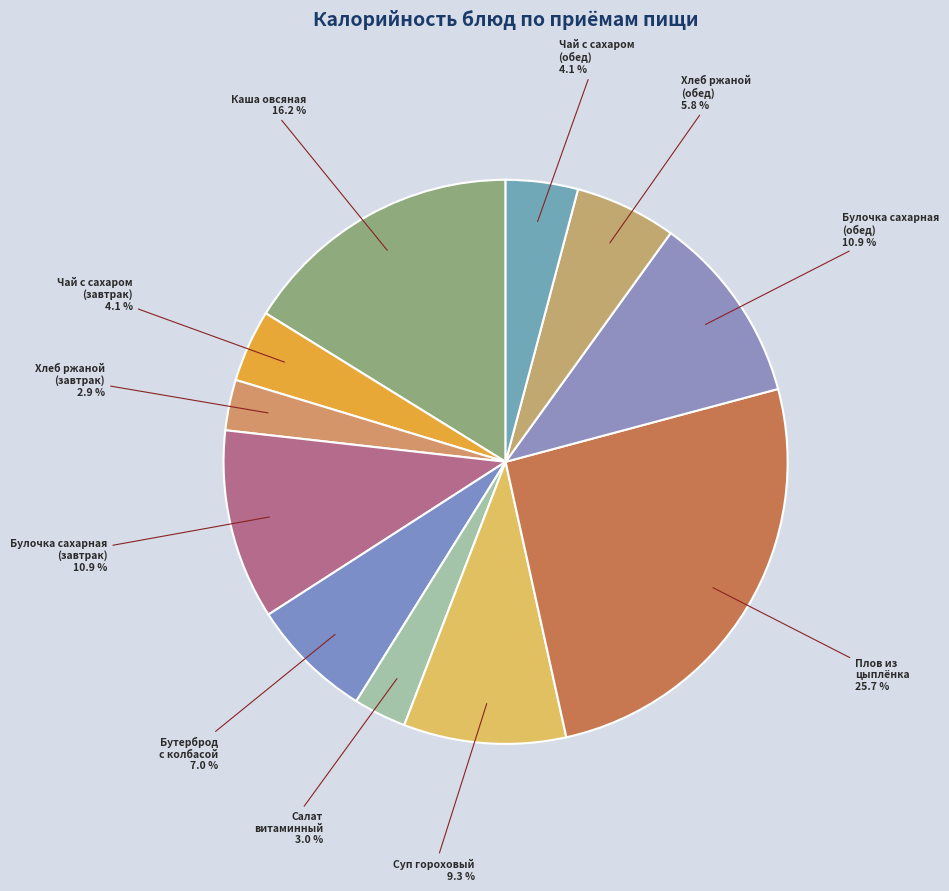

Which category has the smallest portion of the pie?

Хлеб ржаной (завтрак)